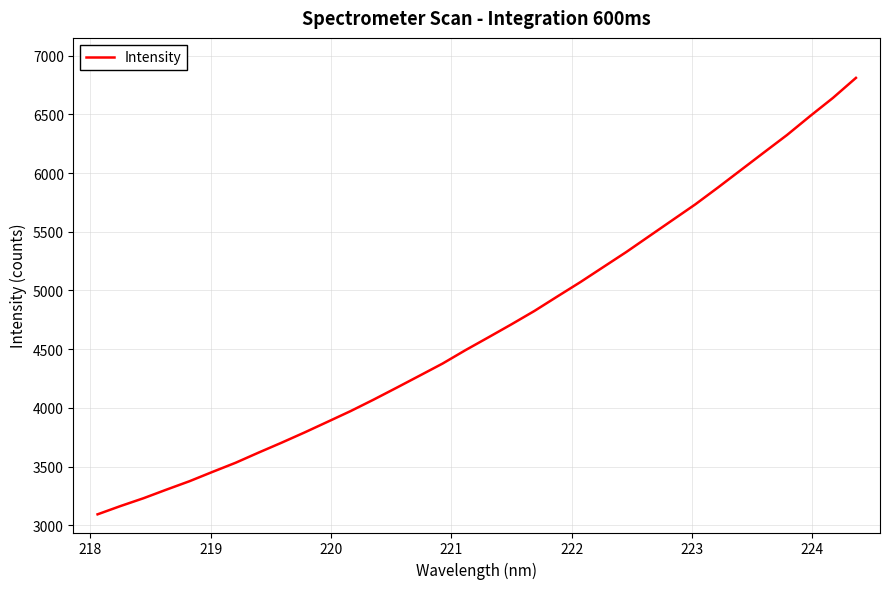

How many values exceed 4601?

17